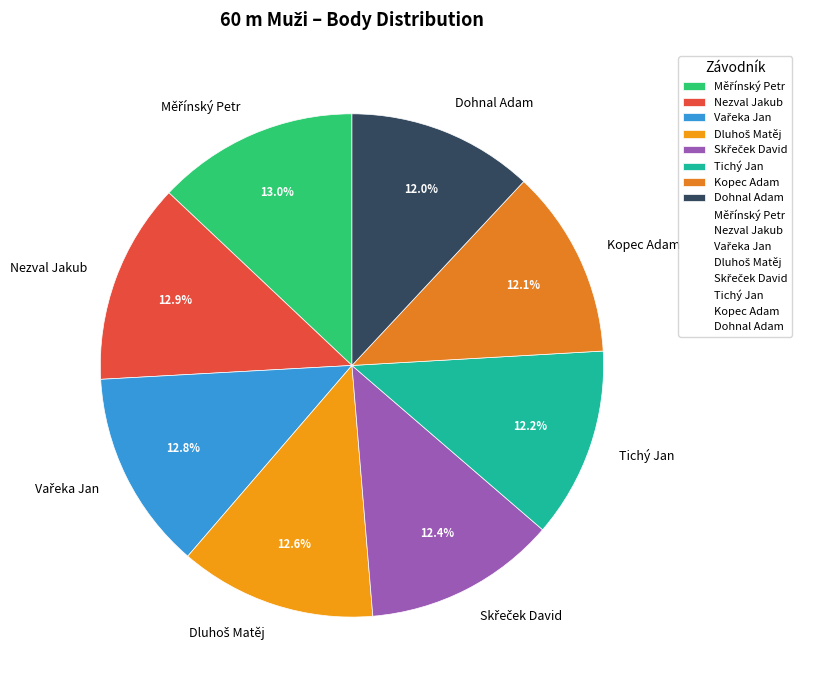

Is there any slice that represents more than half of the pie?

No